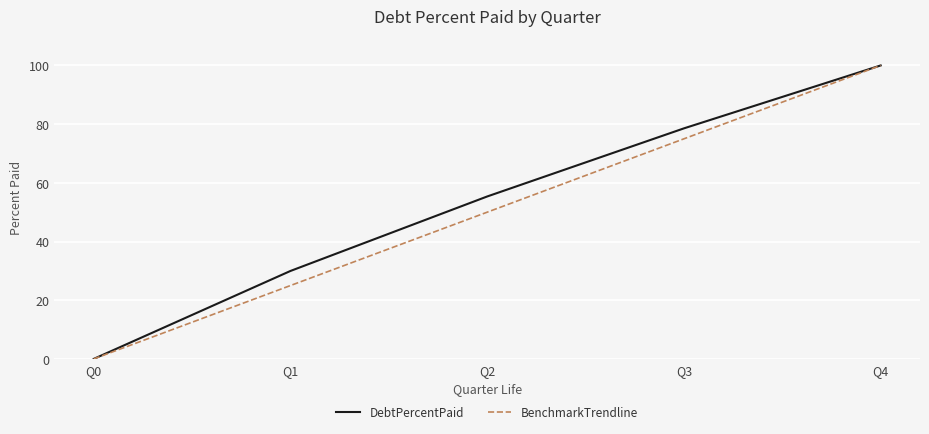

Reading left to right, transcribe all the data shown in this chart.

DebtPercentPaid: Q0=0.0	Q1=30.0	Q2=55.4	Q3=78.6	Q4=100.0
BenchmarkTrendline: Q0=0.0	Q1=25.0	Q2=50.0	Q3=75.0	Q4=100.0